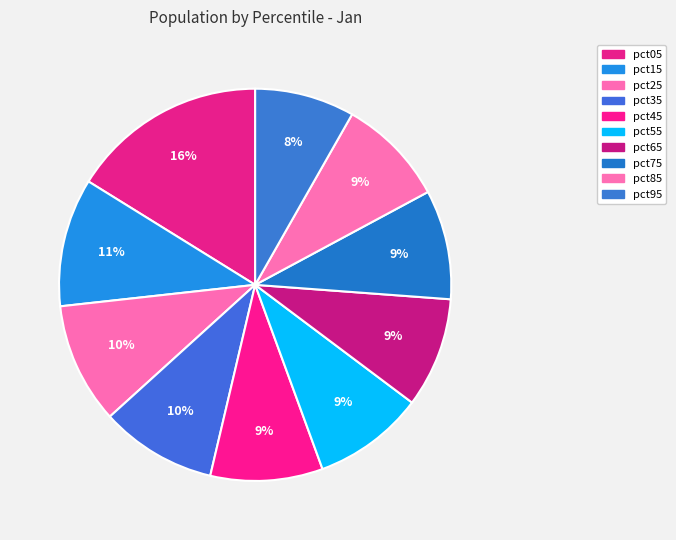

Count the number of slices in the pie.

10